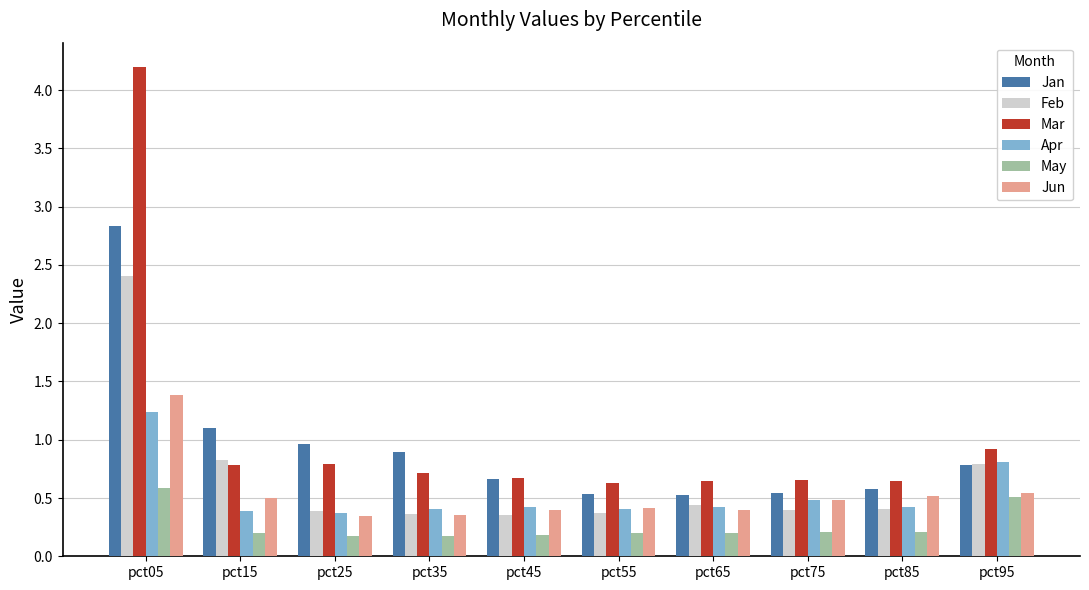

How many data points does each series have?

10